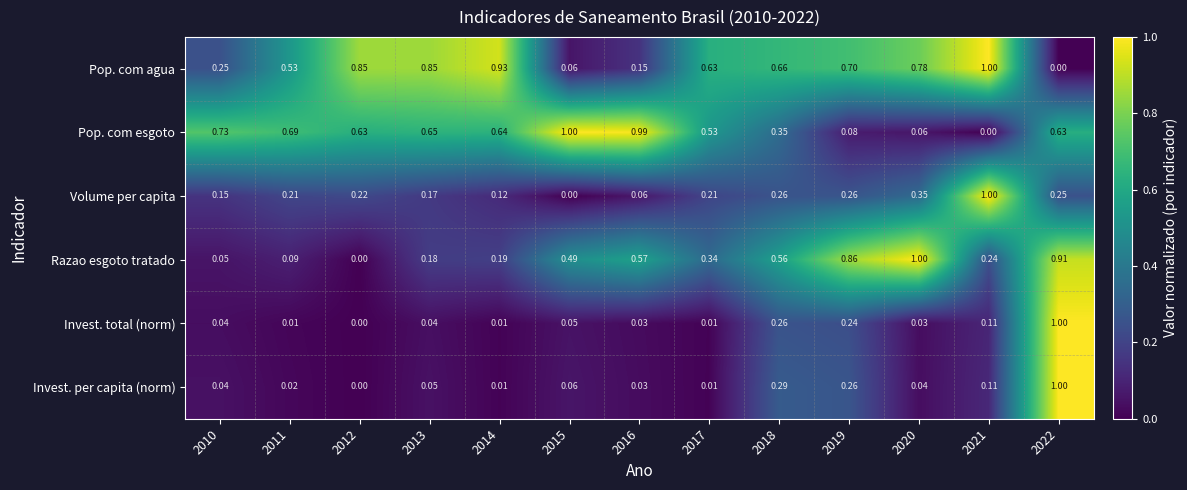

Count the number of categories in the chart.

13